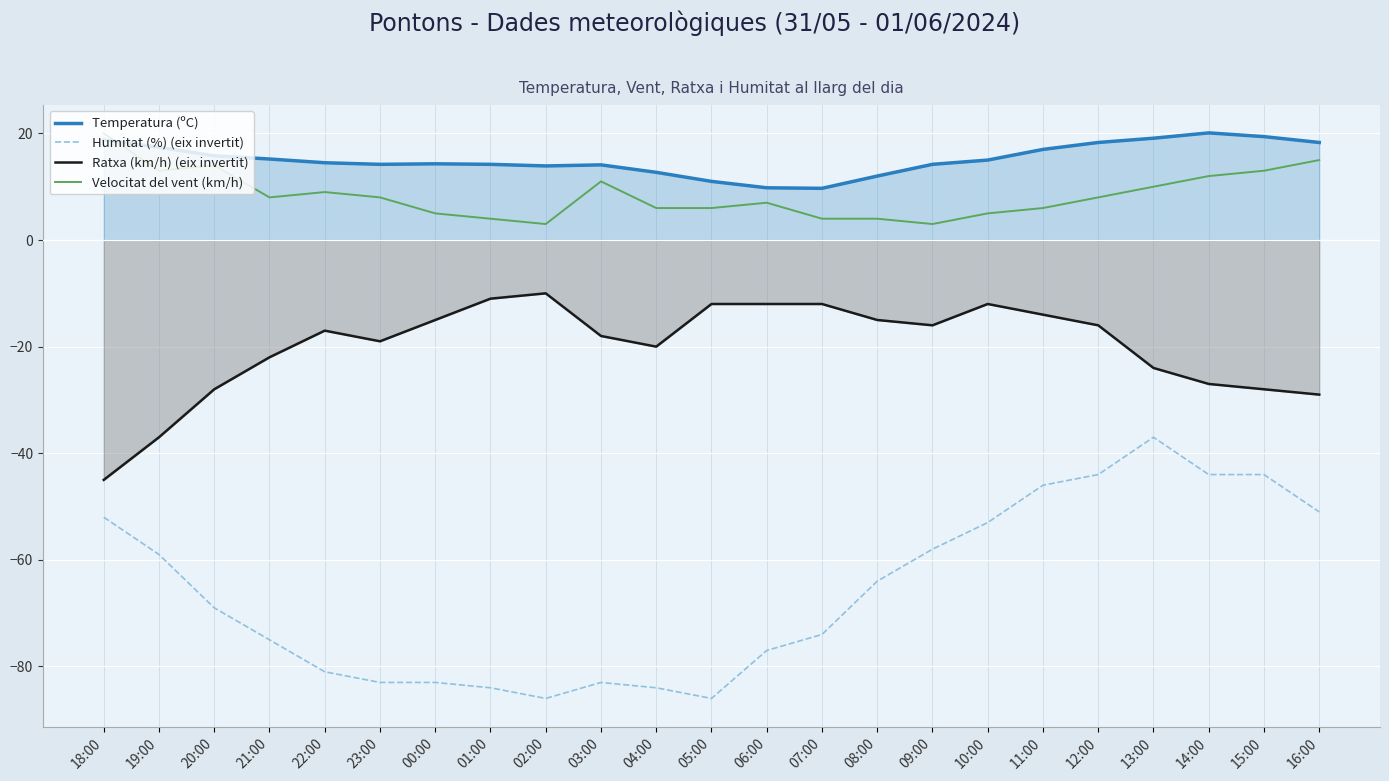

Between 23:00 and 14:00, which series saw the biggest shift?

Humitat (%) (eix invertit)